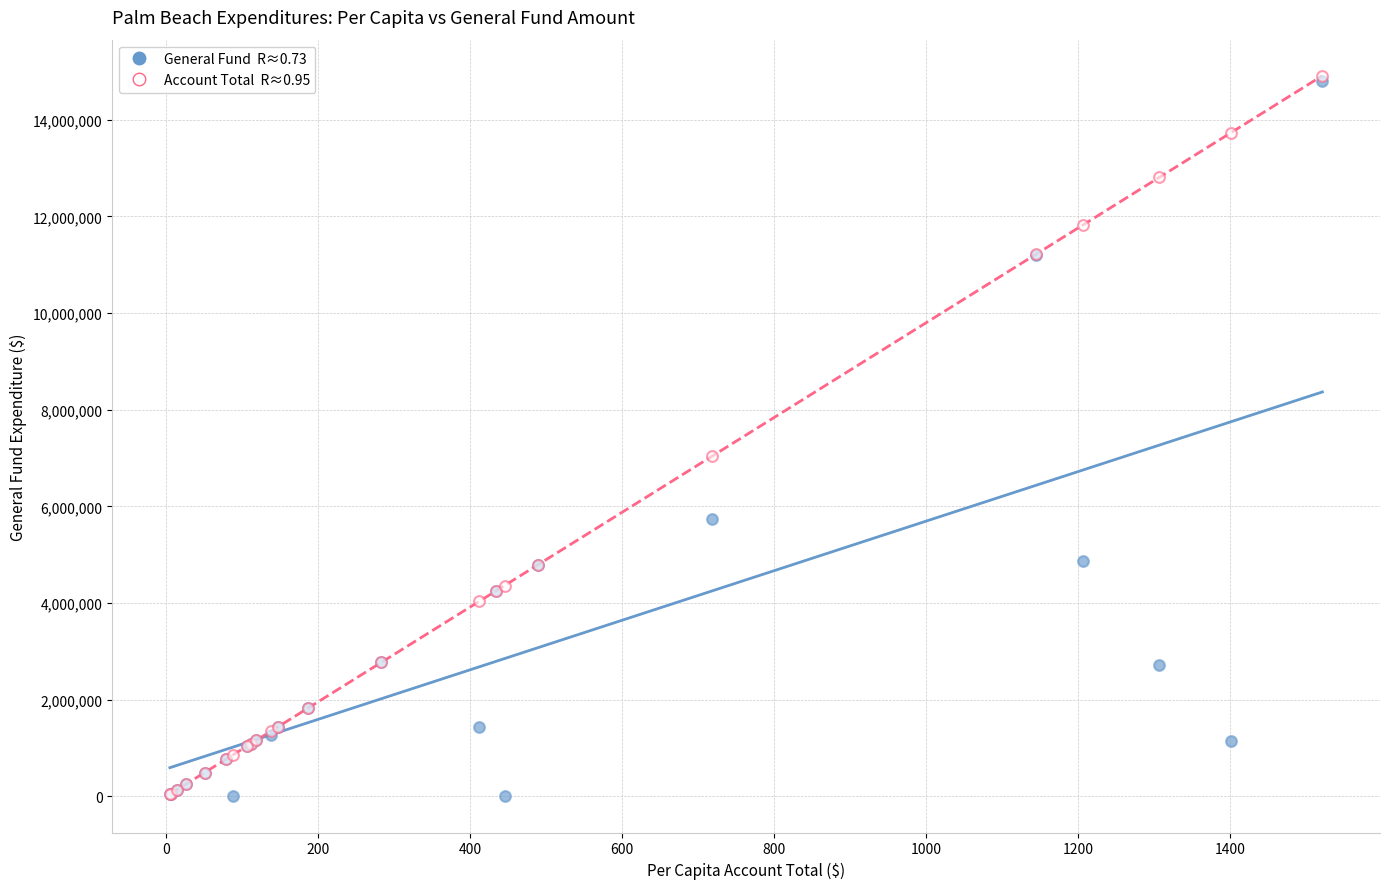

Across all series, what Y value is closest to 7454183?

7039939